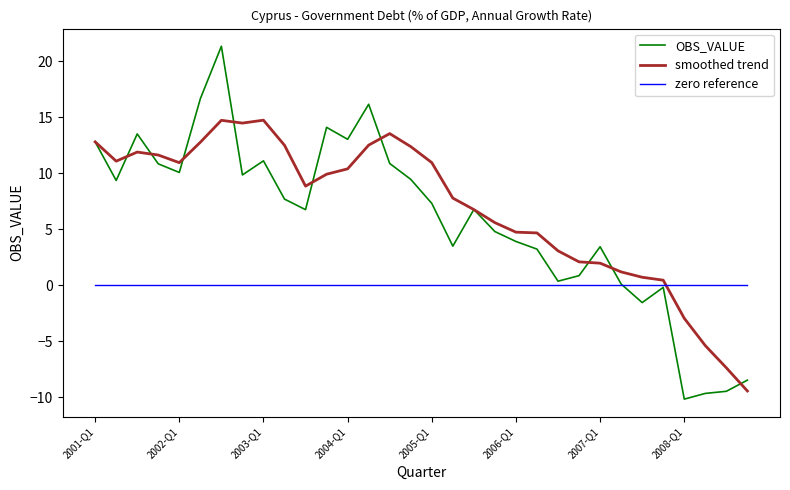

What is the maximum value for smoothed trend?

14.7